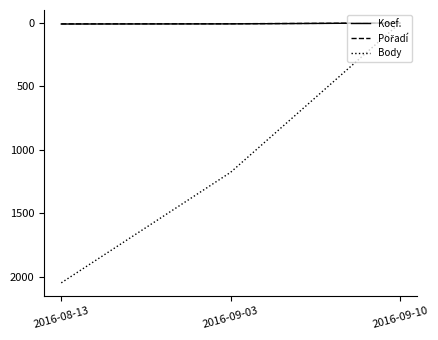

At how many categories does at least one series exceed 1260?

1